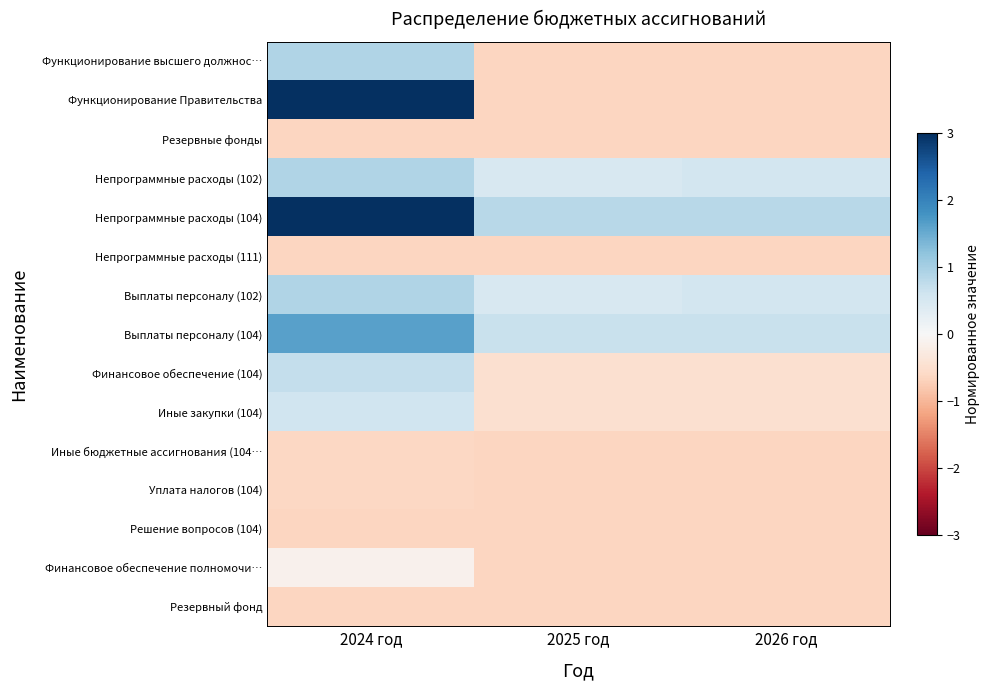

Which series has the largest range (max minus min)?

Функционирование Правительства